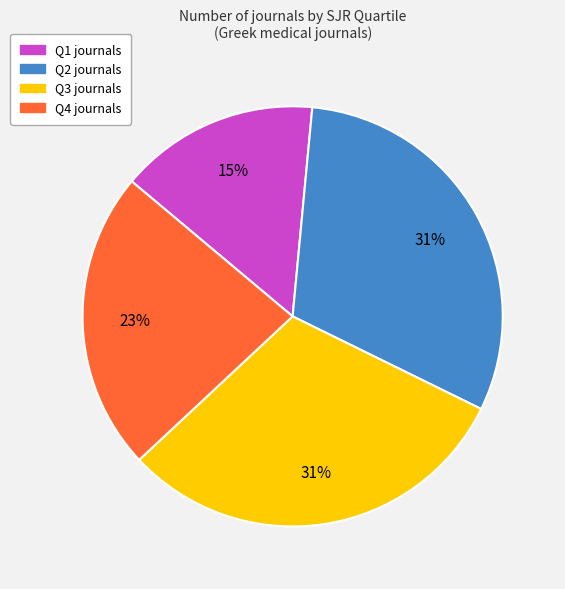

How many slices are in this pie chart?

4